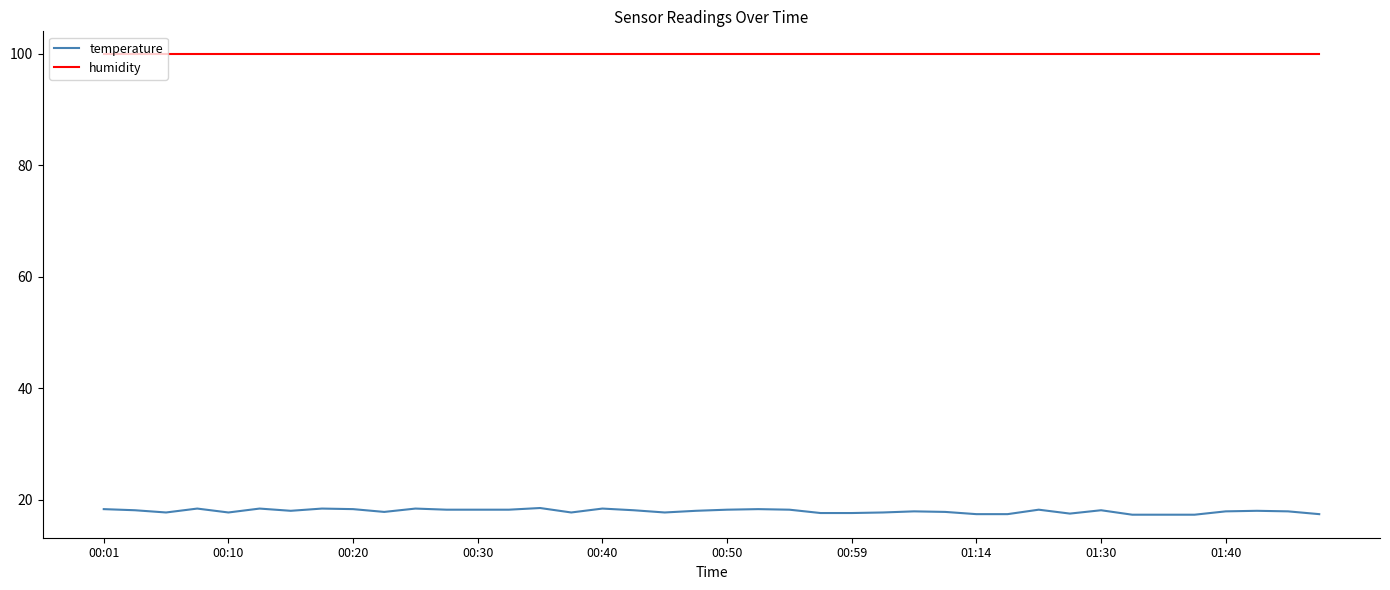

True or false: temperature and humidity intersect in this chart.

False